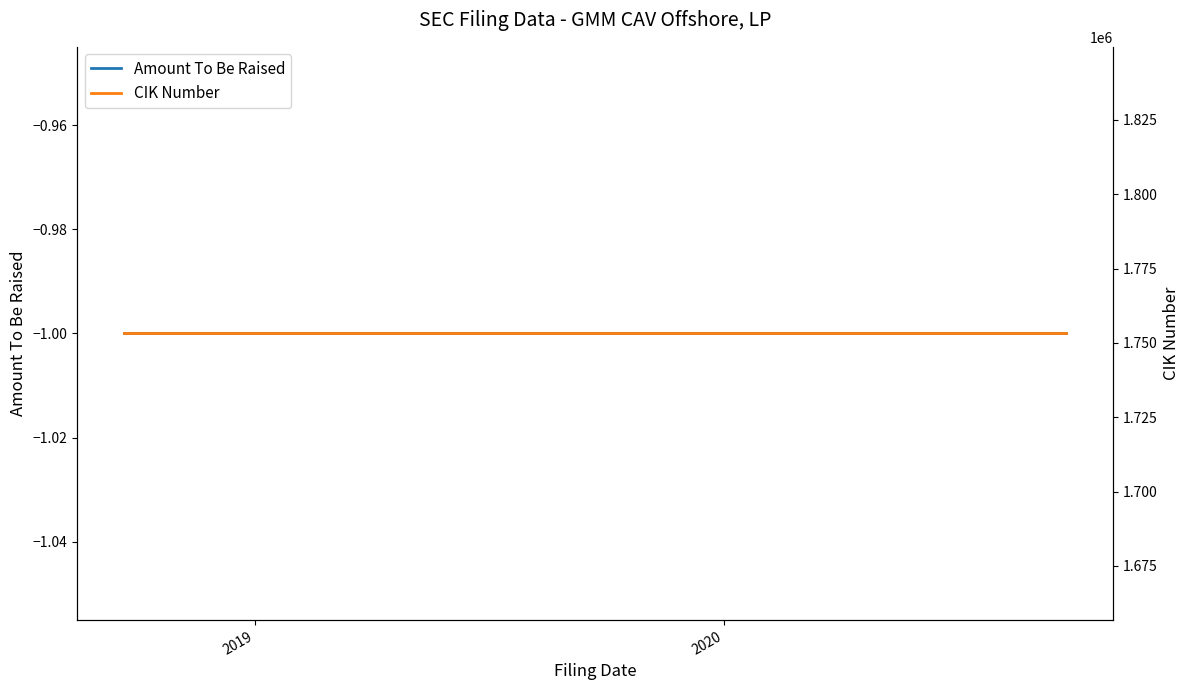

What is the value of the CIK Number point at the 3rd from the left?

1753187